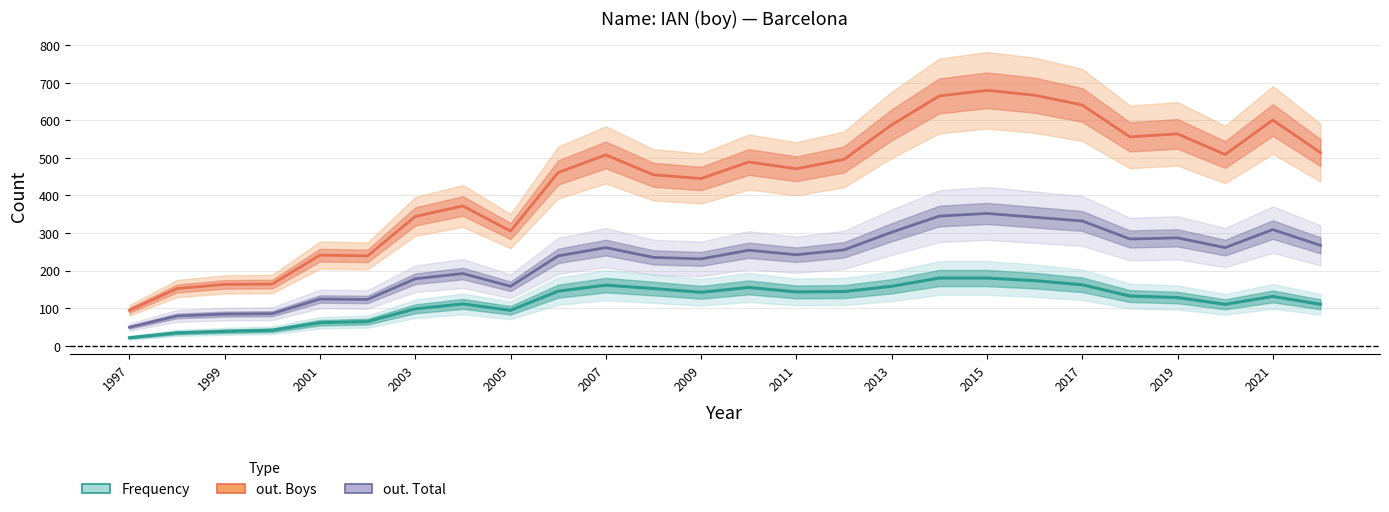

Which series has the largest range (max minus min)?

out. Boys